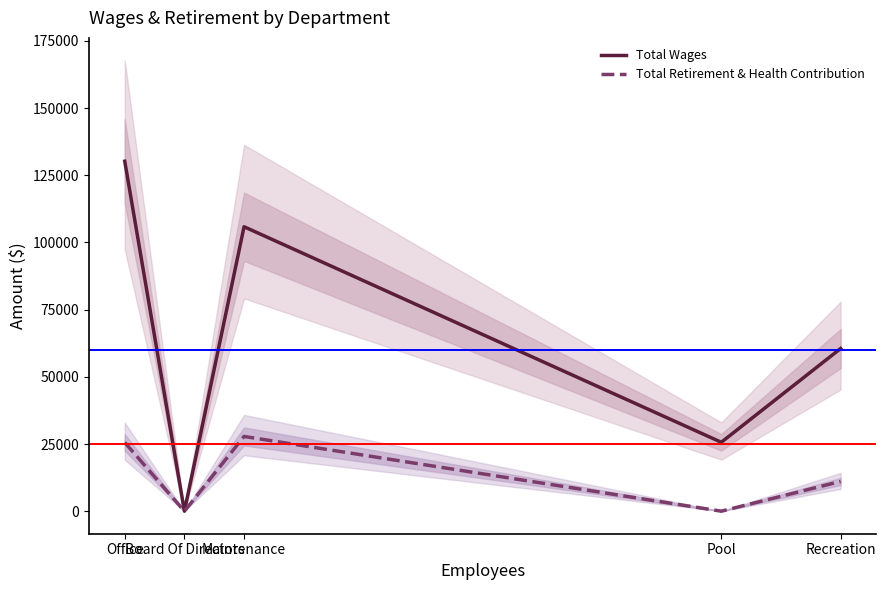

How many interior local peaks does the Total Retirement & Health Contribution series have?

1